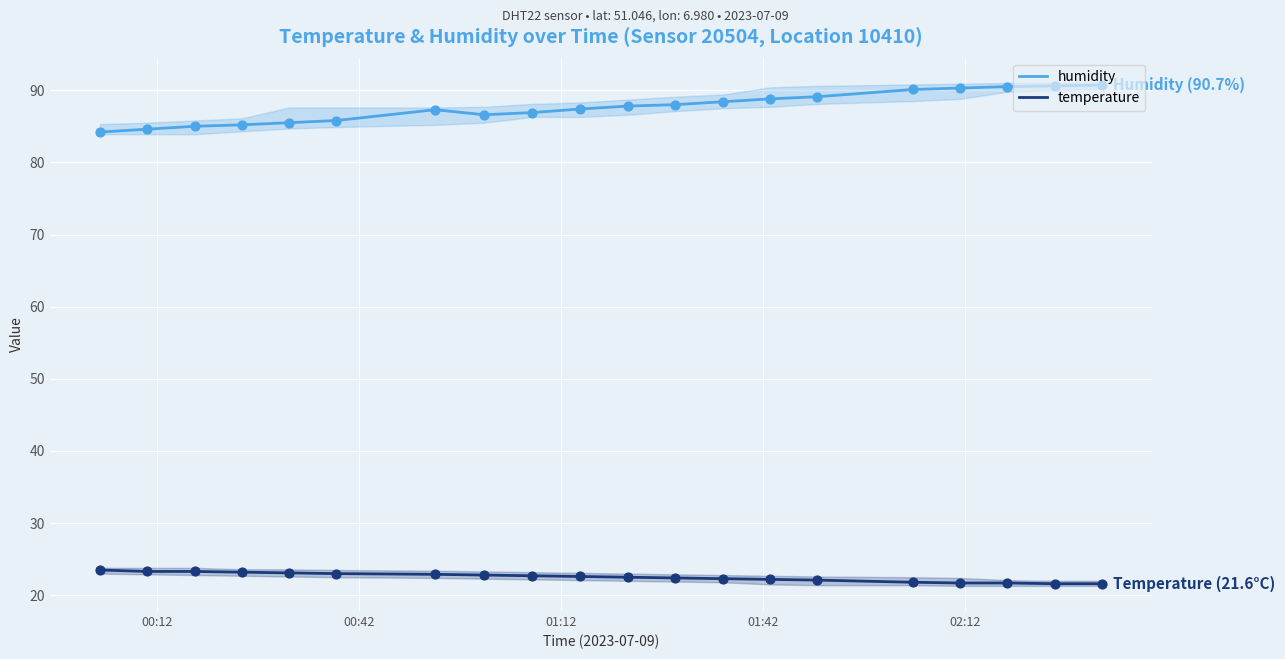

What is the lowest value of the humidity series?

84.2